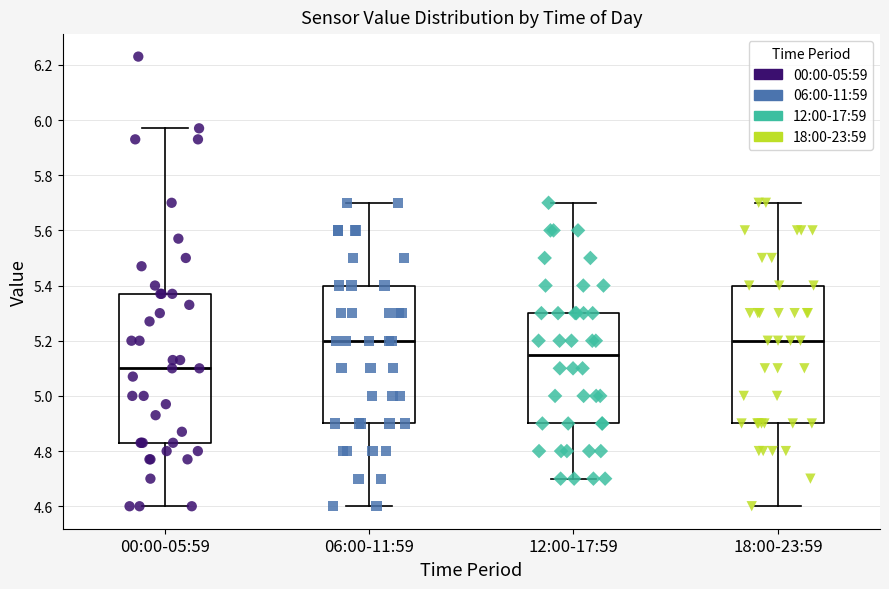

Reading left to right, read every box against the y-axis: the position of its median line, the range the box covers, and the ends of its whiskers. The values are not printed on the chart, so give them approximately, as read against the axis.

00:00-05:59: median 5.10, box 4.84 to 5.38, whiskers 4.60 to 5.98
06:00-11:59: median 5.20, box 4.90 to 5.40, whiskers 4.60 to 5.70
12:00-17:59: median 5.16, box 4.90 to 5.30, whiskers 4.70 to 5.70
18:00-23:59: median 5.20, box 4.90 to 5.40, whiskers 4.60 to 5.70